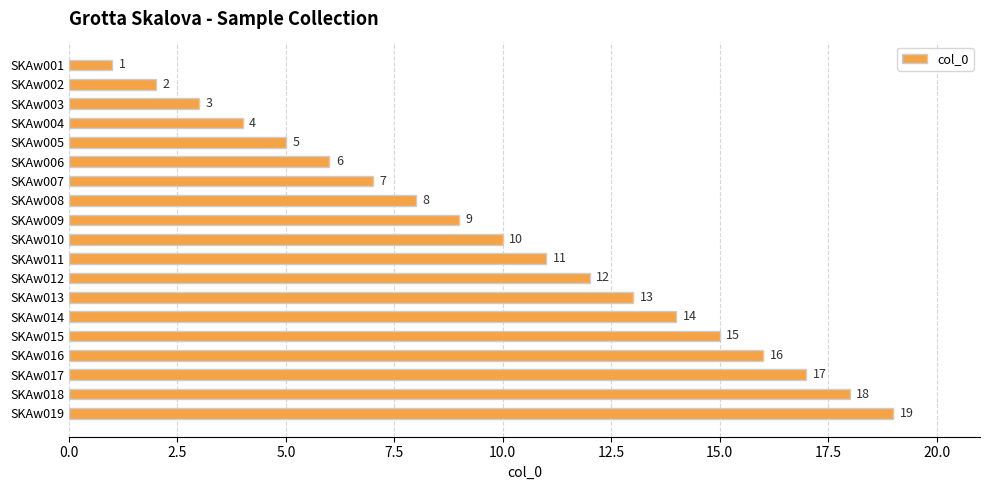

What is the value of the 18th bar from the top?

18